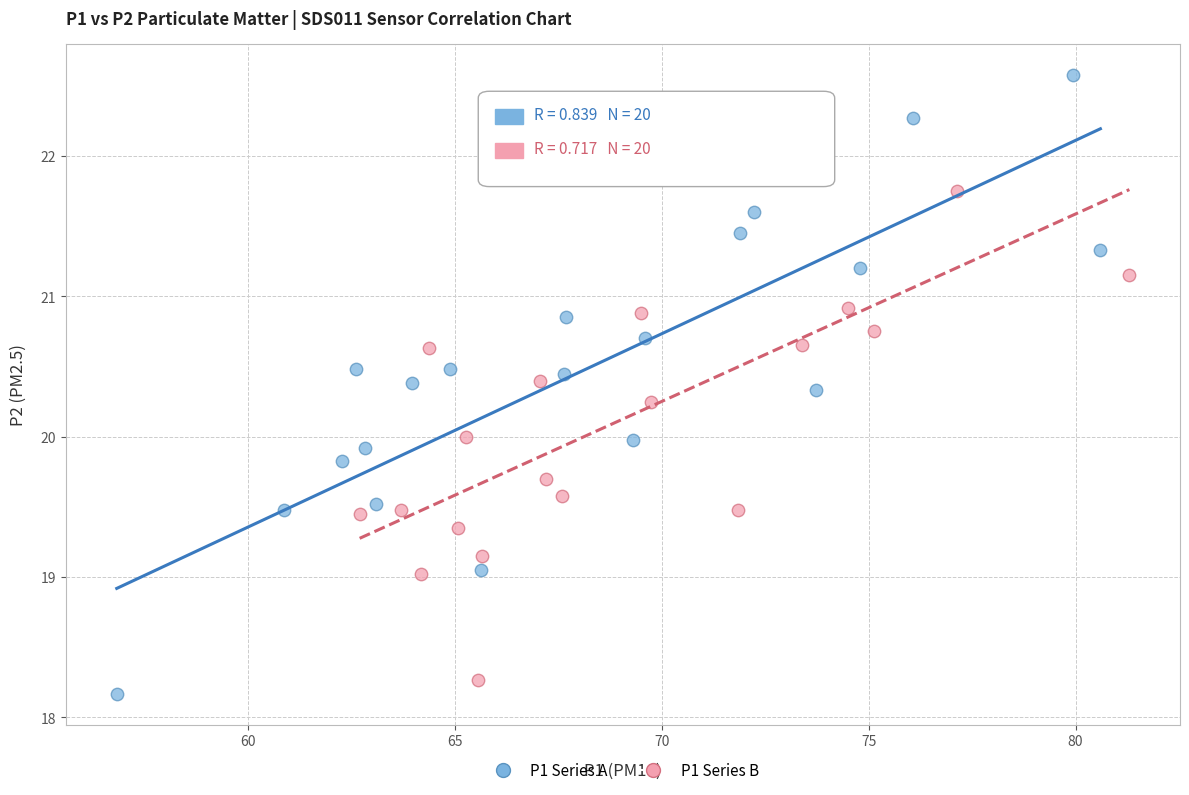

Which series contains the lowest Y value?

P1 Series A